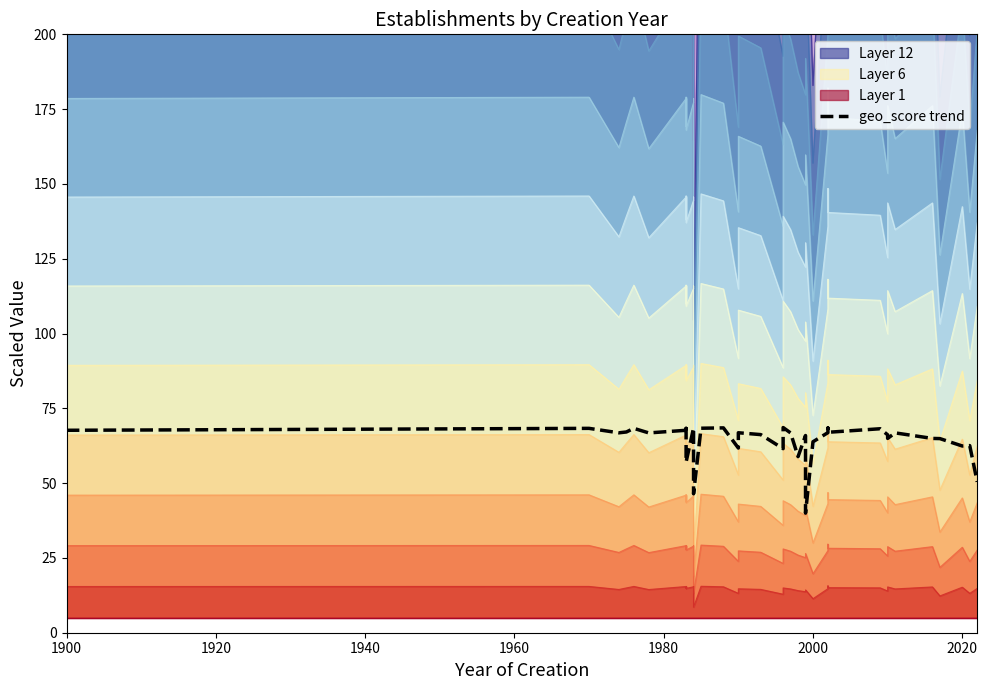

What is the sum of all values?

2573.4